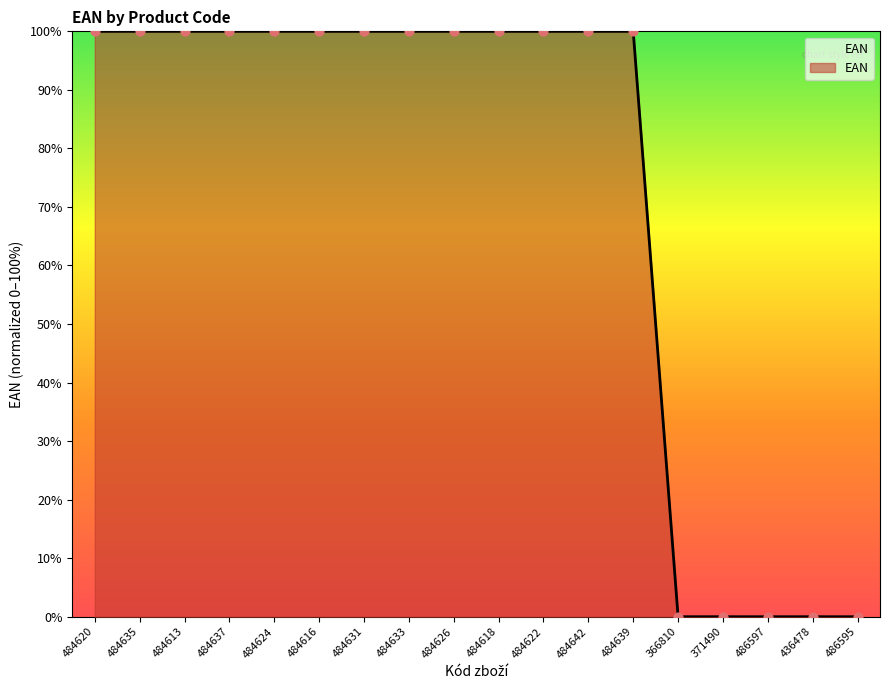

What is the ratio of the value at 484639 to the value at 484616?

1.0